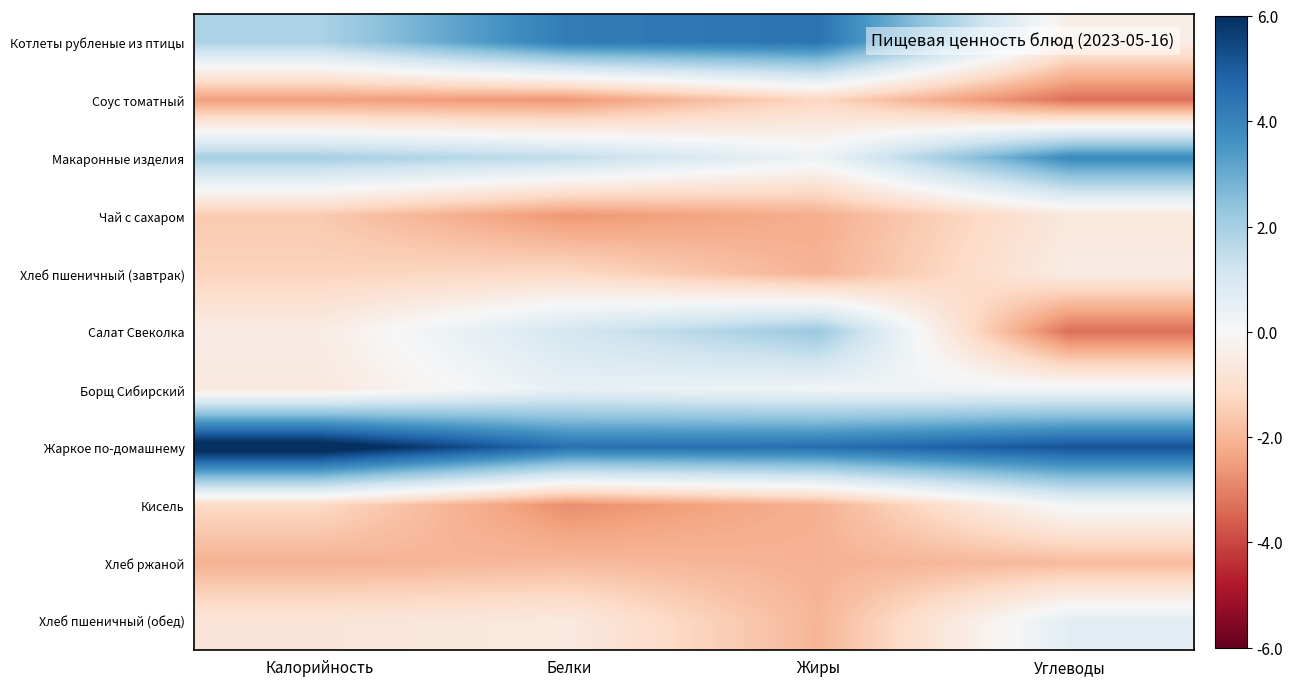

Between Калорийность and Углеводы, which series saw the biggest shift?

Салат Свеколка